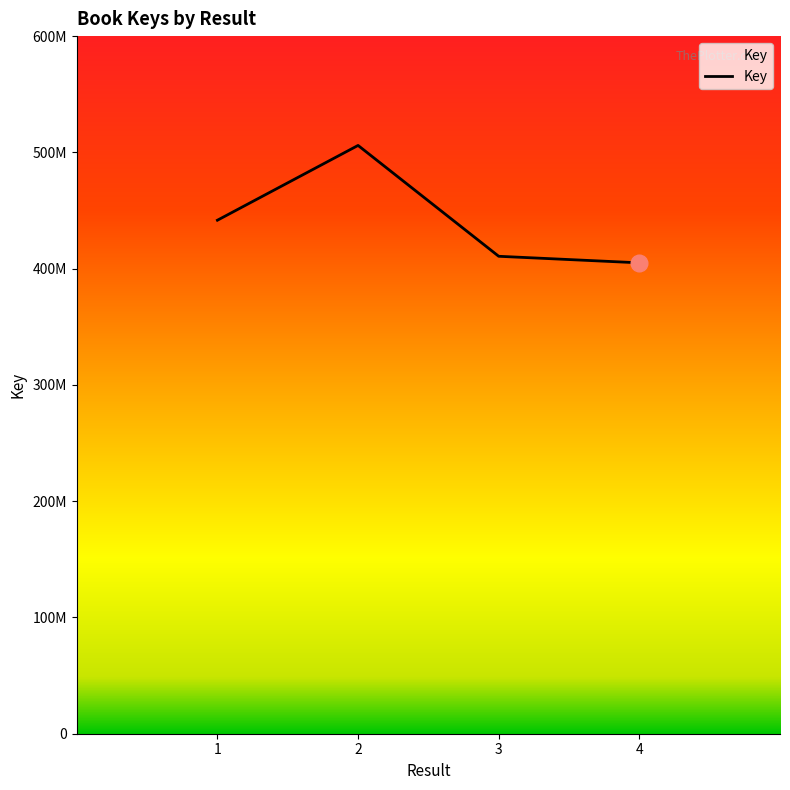

Is this an area chart (filled region under the line)?

Yes